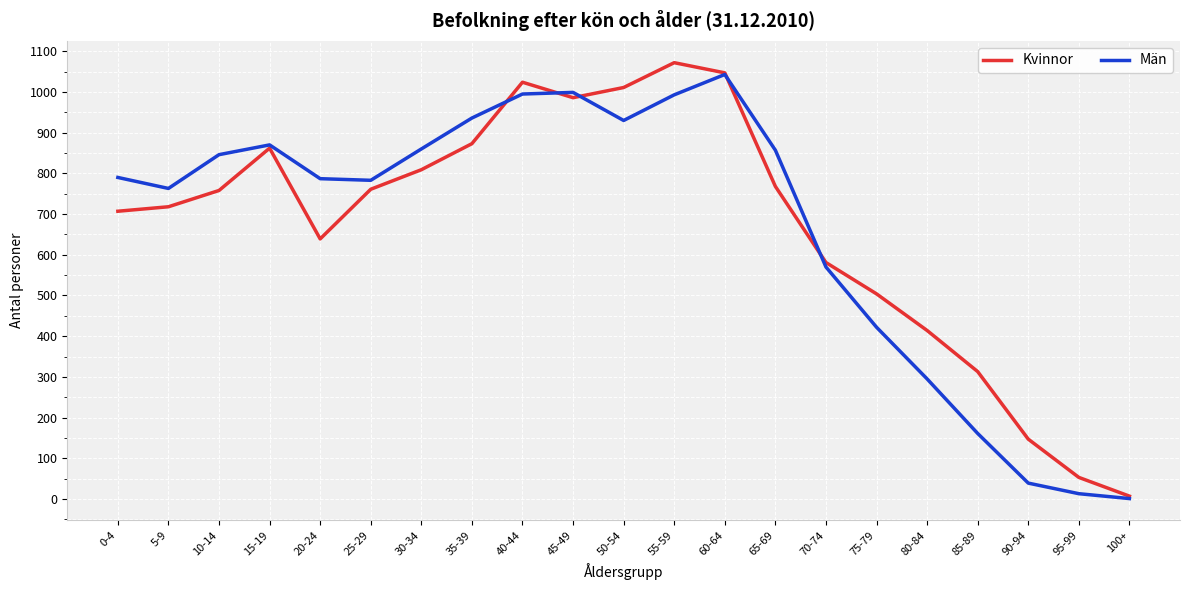

What is the total value across all series at 75-79?

926